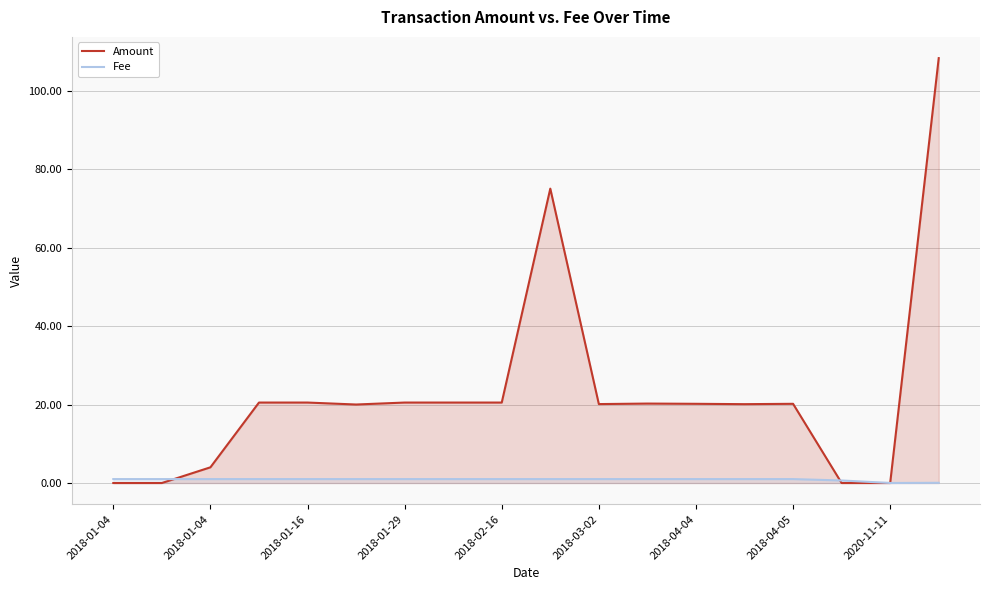

What are all the series names shown in the legend?

Amount, Fee